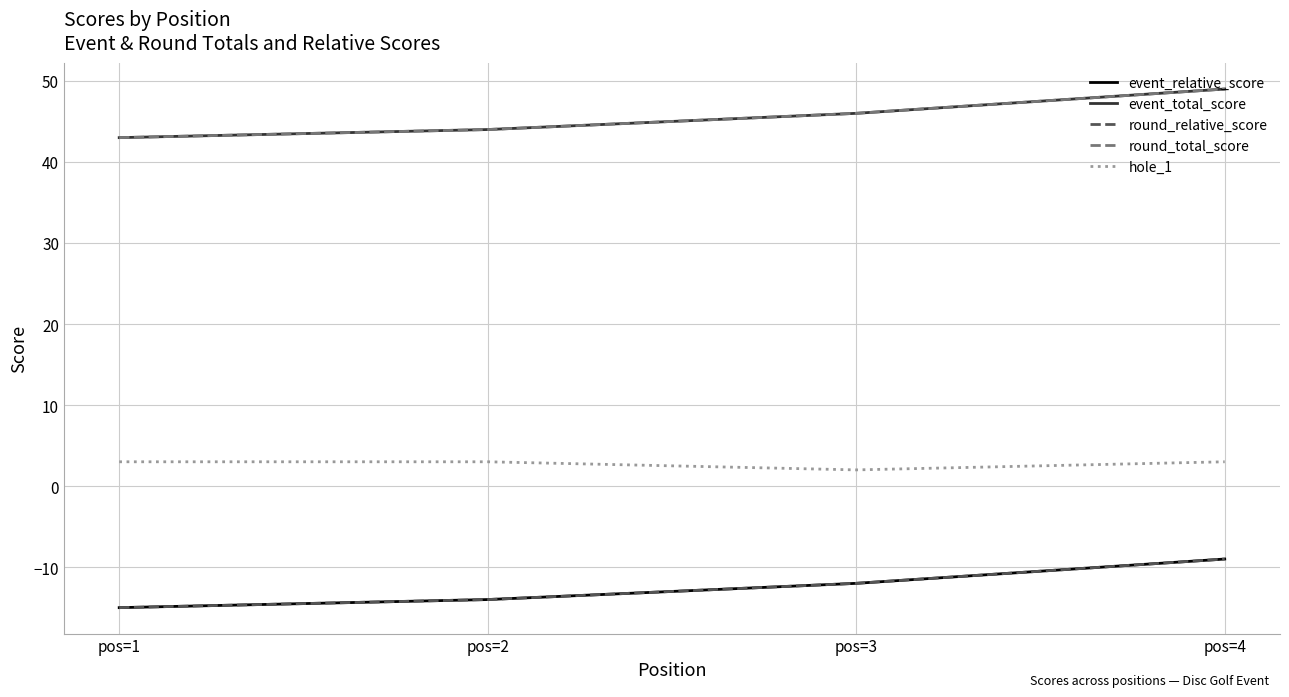

Is this an area chart (filled region under the line)?

No